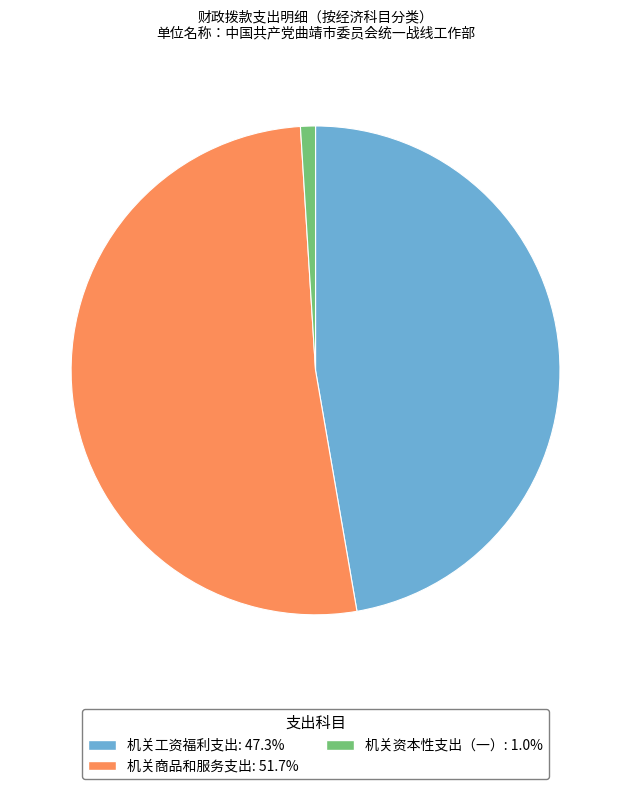

Is there any slice that represents more than half of the pie?

Yes